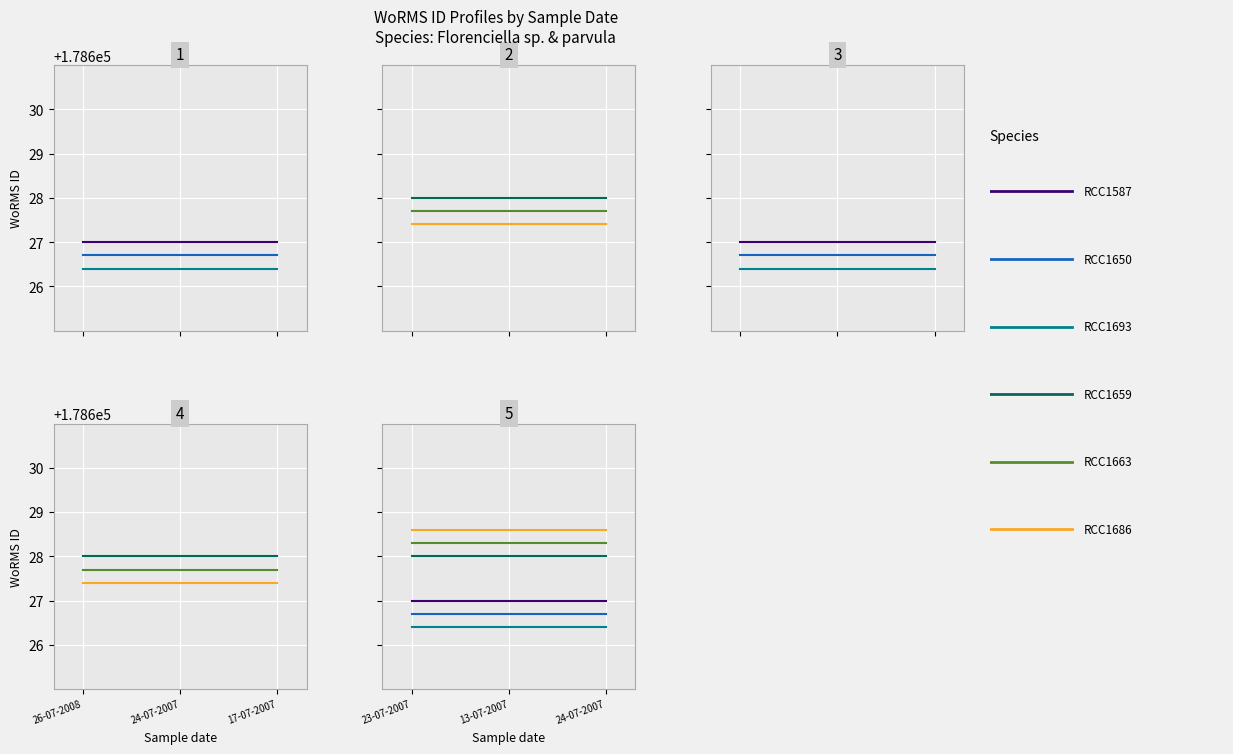

What is the total value across all series at 23-07-2007?

1071765.0